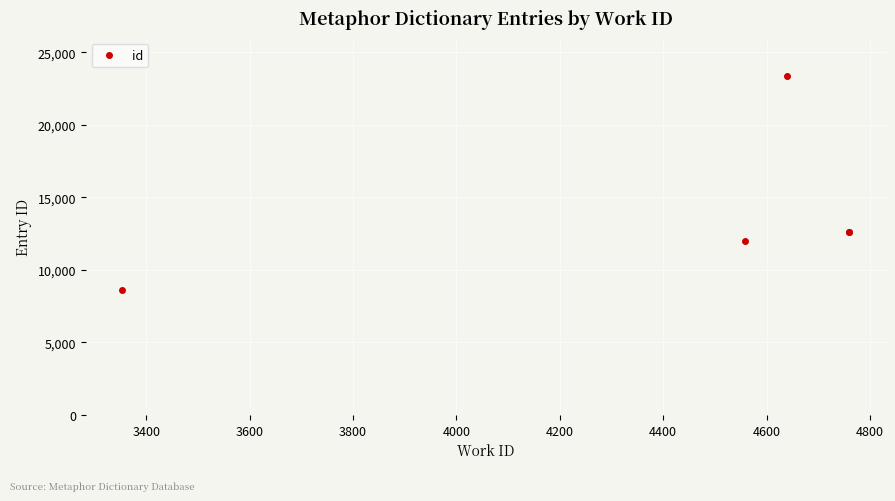

Count the number of values greater than 12589.

2